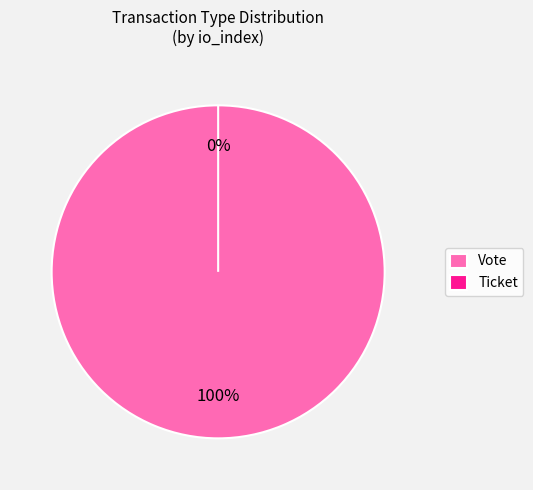

Which category has the smallest portion of the pie?

Ticket